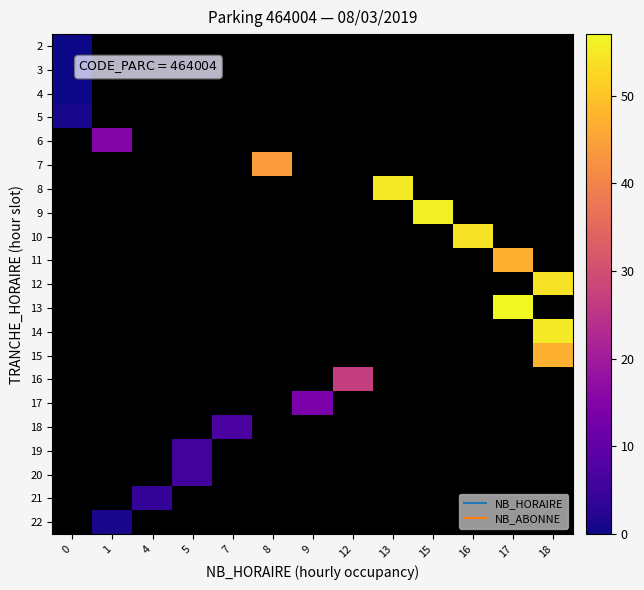

At how many categories does at least one series exceed 26?

7